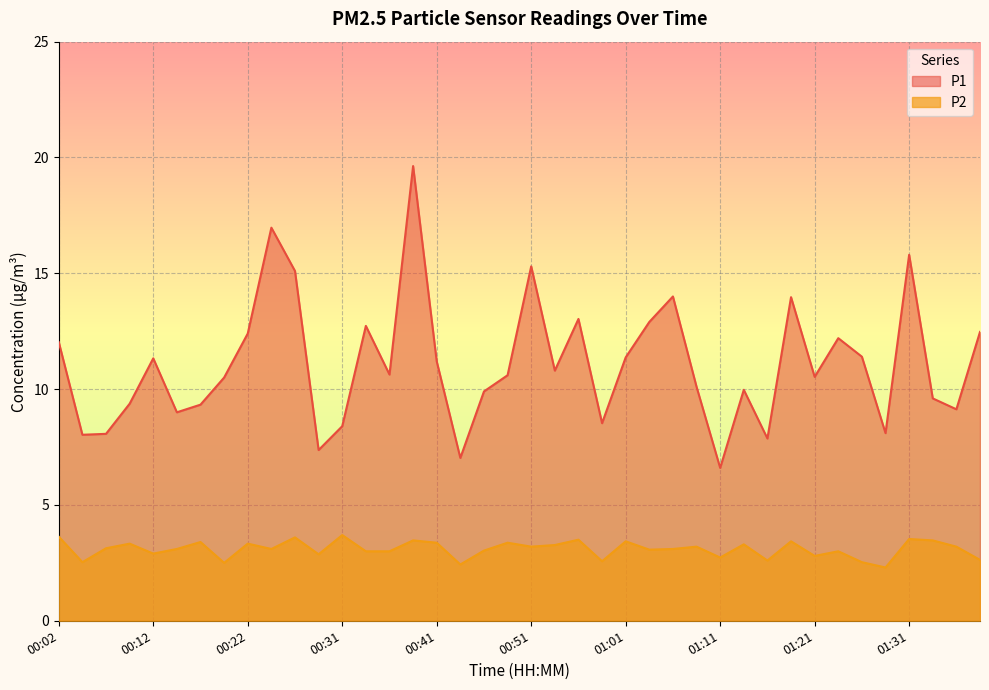

List the series in order of their peak value, lowest first.

P2, P1